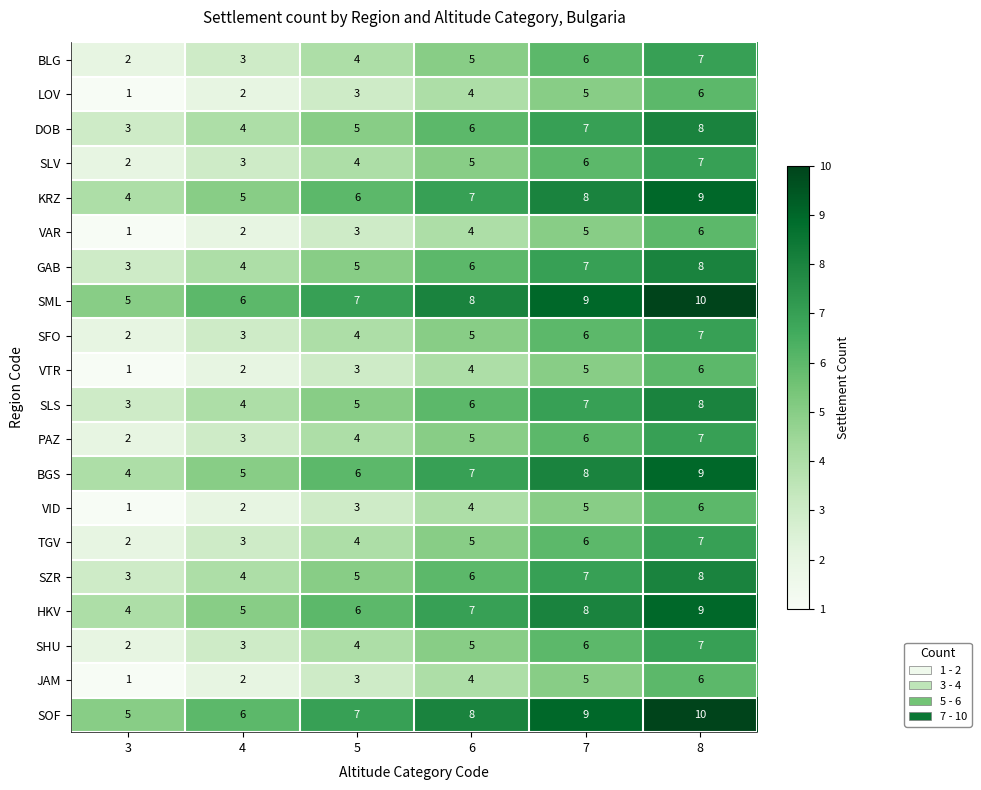

What is the difference between the highest and lowest values at 3?

4